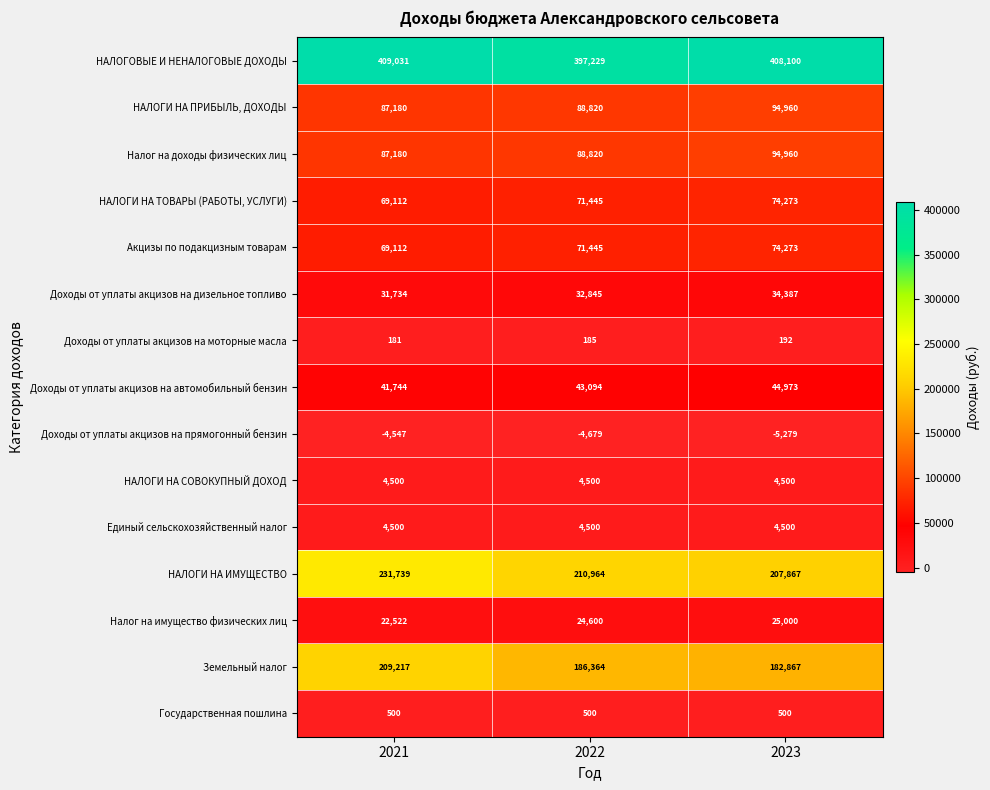

At which category is the sum across all series the highest?

2021